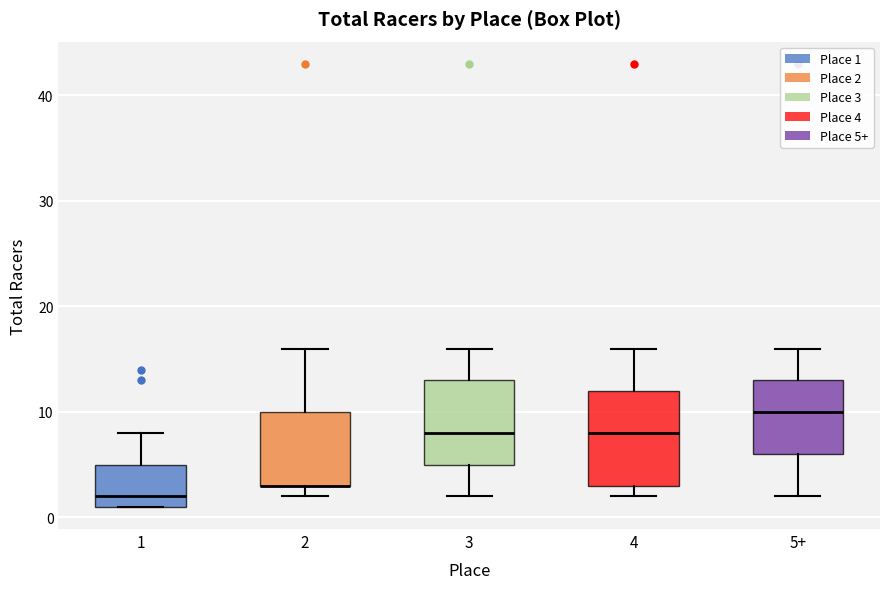

Reading left to right, read every box against the y-axis: the position of its median line, the range the box covers, and the ends of its whiskers. The values are not printed on the chart, so give them approximately, as read against the axis.

1: median 2, box 1 to 5, whiskers 1 to 8
2: median 3 (drawn on the box's lower edge), box 3 to 10, whiskers 2 to 16
3: median 8, box 5 to 13, whiskers 2 to 16
4: median 8, box 3 to 12, whiskers 2 to 16
5+: median 10, box 6 to 13, whiskers 2 to 16